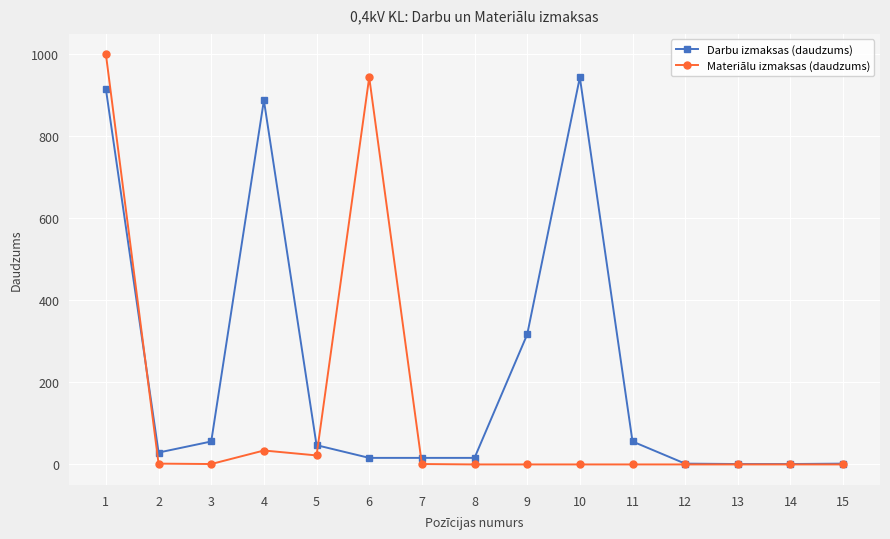

What is the highest value of the Materiālu izmaksas (daudzums) series?

1000